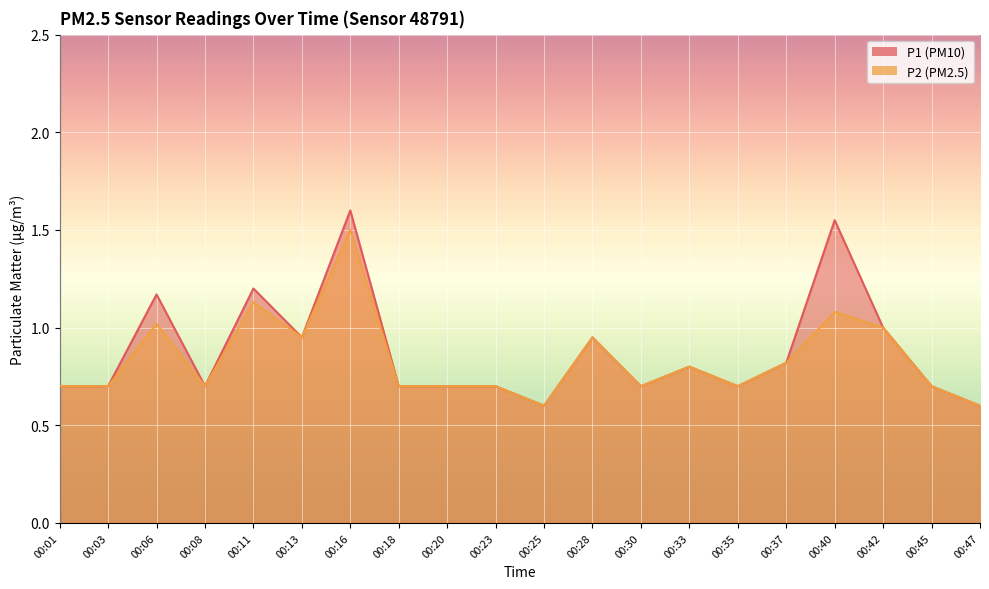

In P2, how many points are lower than both neighbors (excluding endpoints)?

5